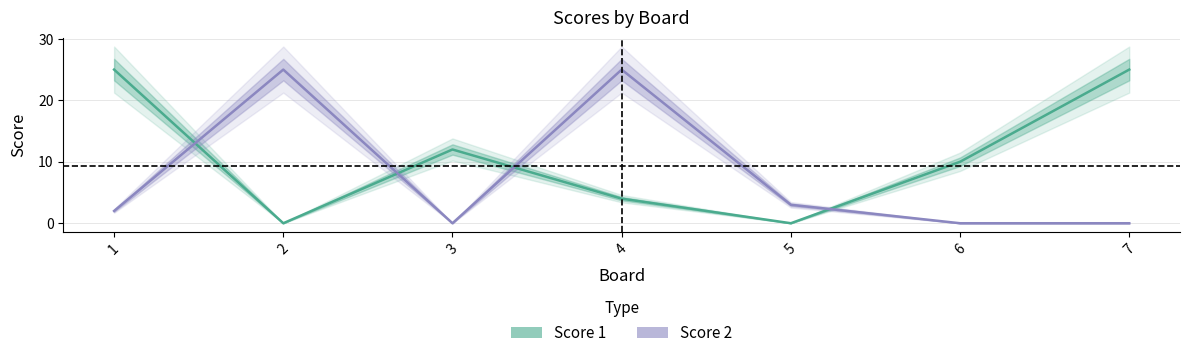

Count the Score 1 values in the range 0 to 25.

7